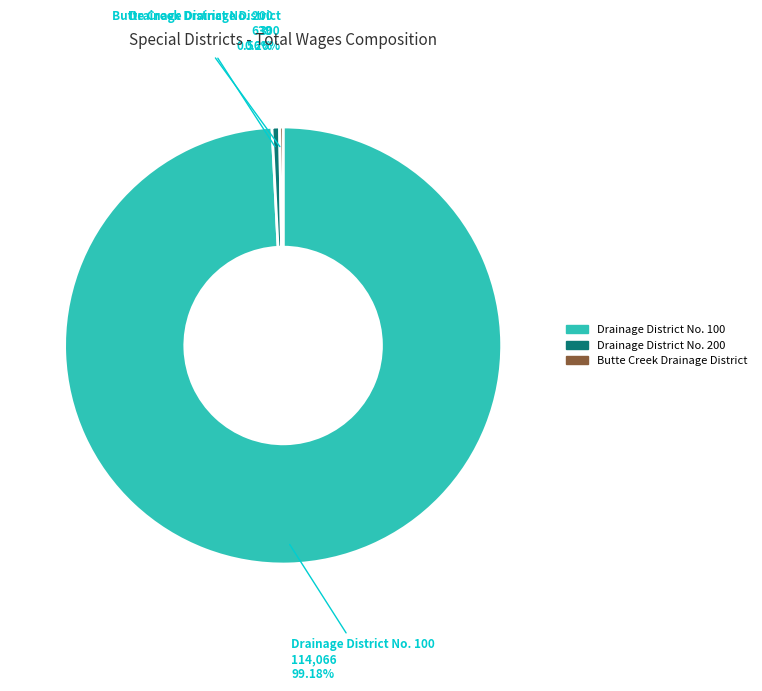

Does any single category account for the majority?

Yes